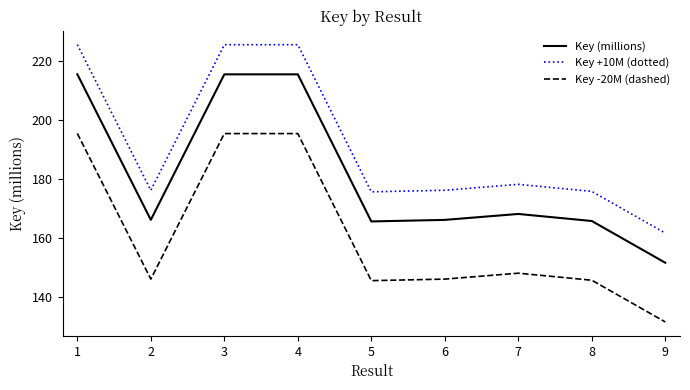

Which series has the largest total across all categories?

Key +10M (dotted)